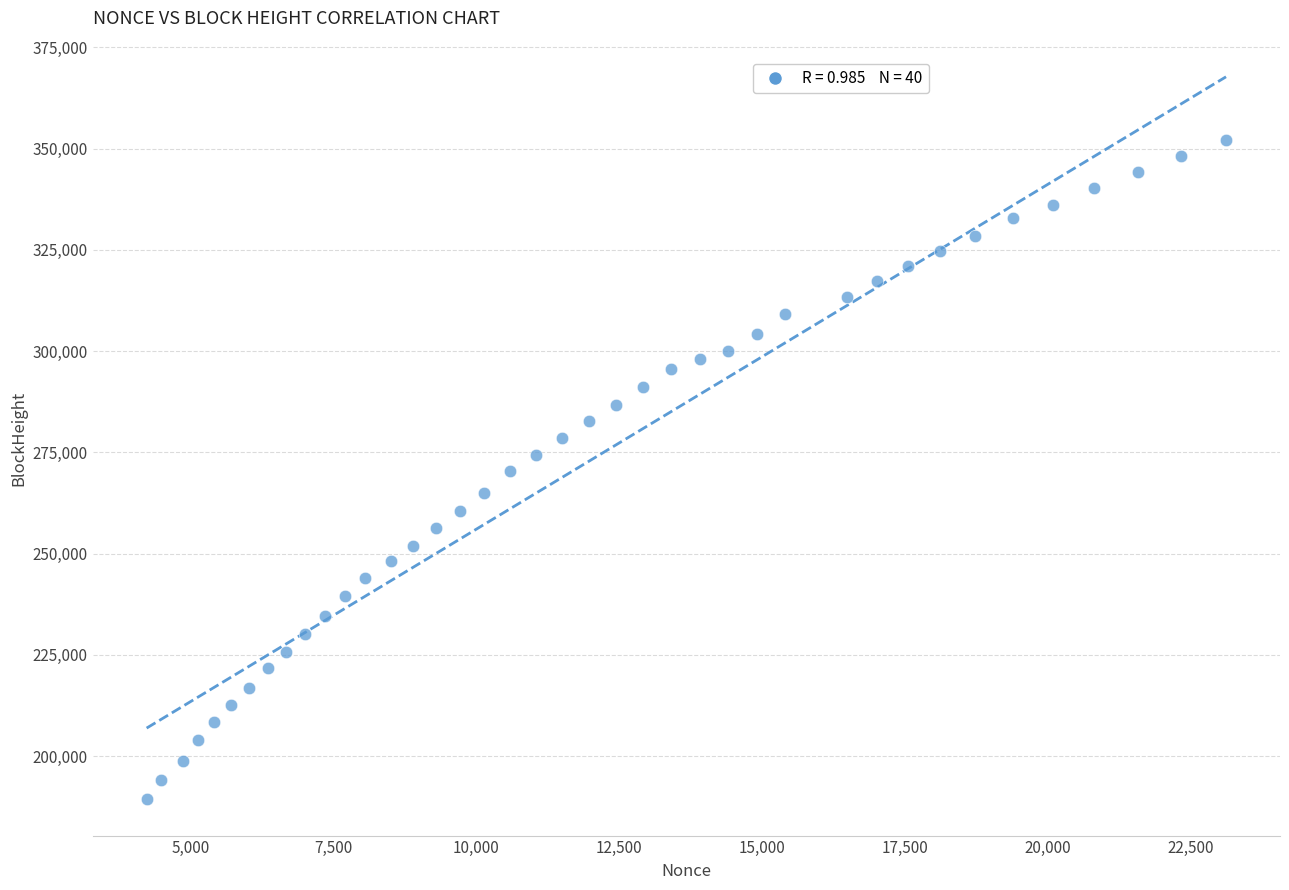

What is the range of Y values (max minus min)?

162725